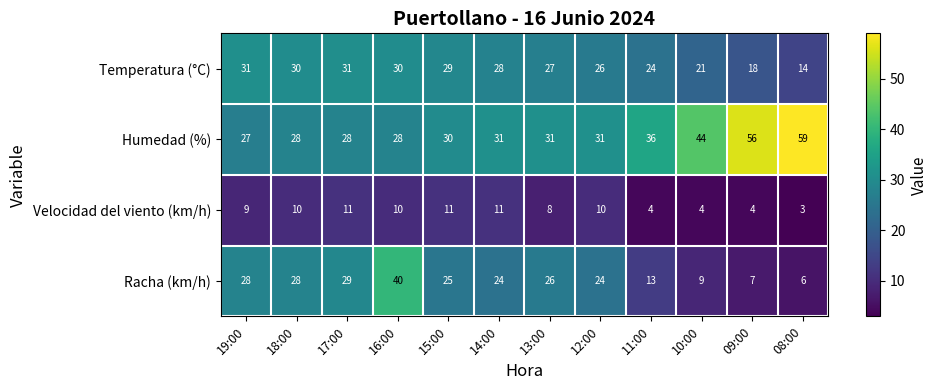

What is the average value of the Humedad (%) series?

36